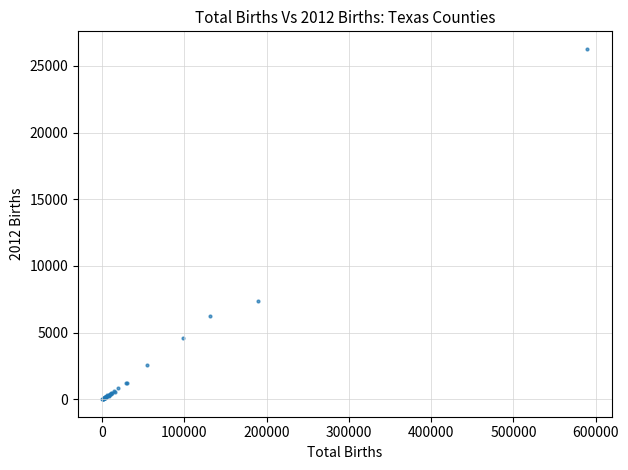

What Y value in the scatter plot is closest to 13141?

7358